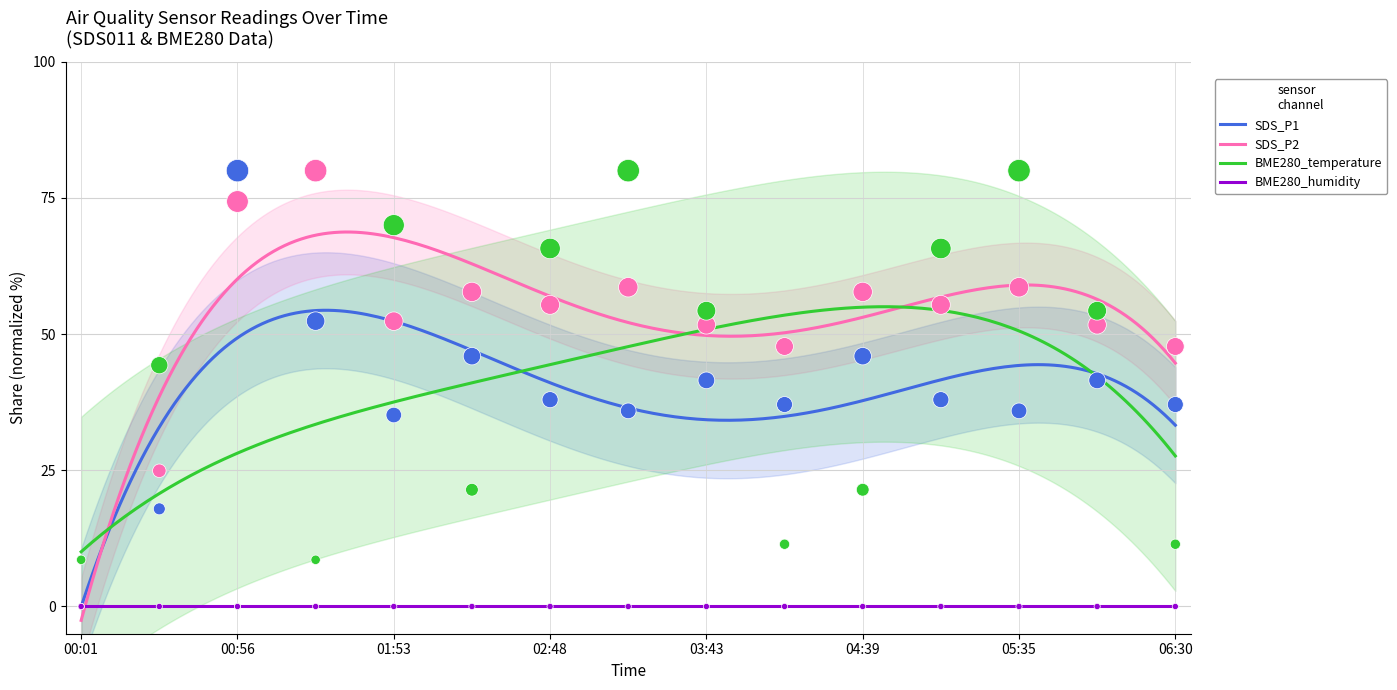

After their last crossing, which series has the higher values: SDS_P2 or BME280_humidity?

SDS_P2